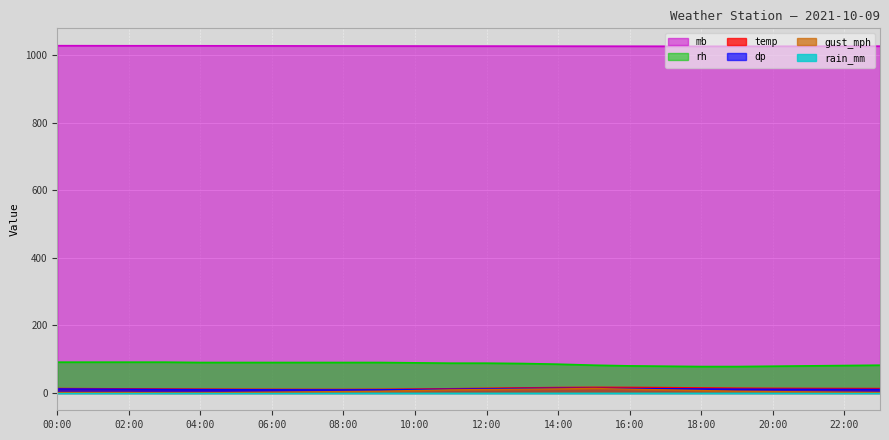

Is the value of rh at 17:00 greater than the value of dp at 09:00?

Yes